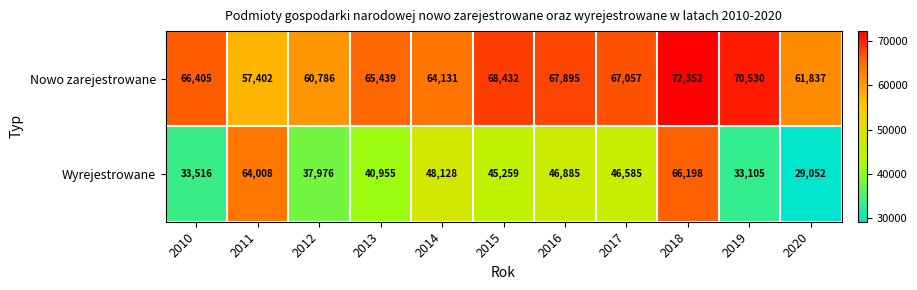

Reading left to right, what are all the values shown in this chart?

Nowo zarejestrowane: 2010=66405	2011=57402	2012=60786	2013=65439	2014=64131	2015=68432	2016=67895	2017=67057	2018=72352	2019=70530	2020=61837
Wyrejestrowane: 2010=33516	2011=64008	2012=37976	2013=40955	2014=48128	2015=45259	2016=46885	2017=46585	2018=66198	2019=33105	2020=29052